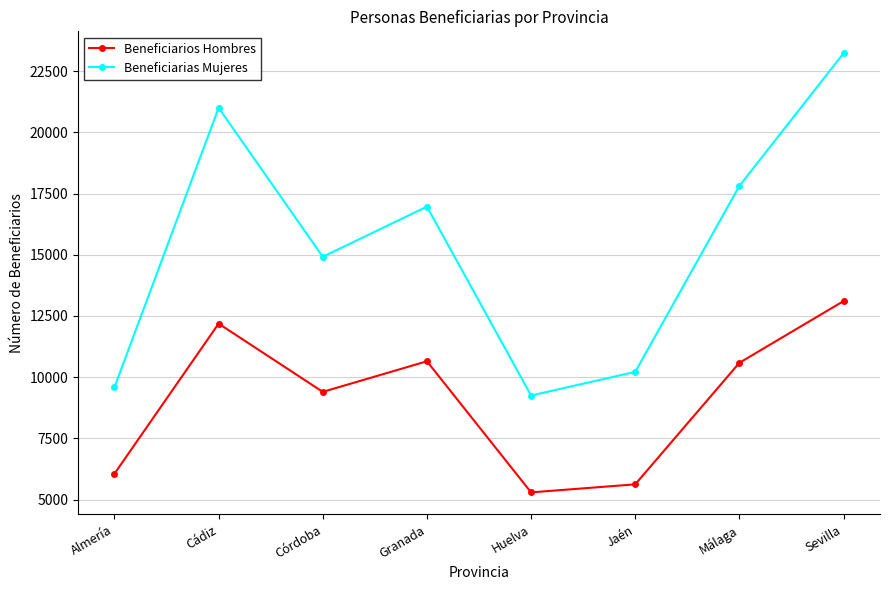

What position from the left is Sevilla?

8